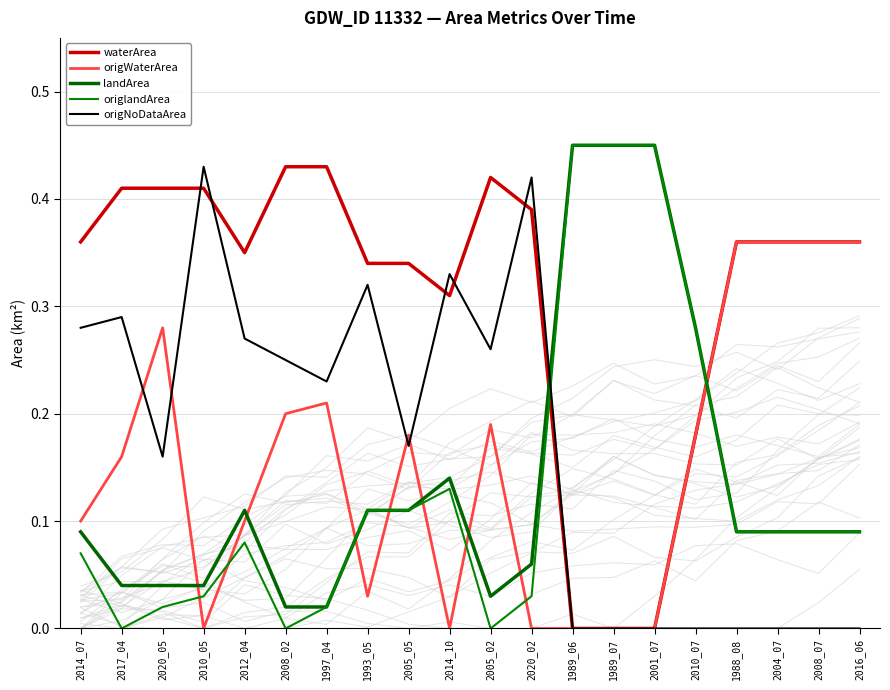

Reading left to right, what are all the values shown in this chart?

waterArea: 0.4	0.4	0.4	0.4	0.3	0.4	0.4	0.3	0.3	0.3	0.4	0.4	0.0	0.0	0.0	0.2	0.4	0.4	0.4	0.4
origWaterArea: 0.1	0.2	0.3	0.0	0.1	0.2	0.2	0.0	0.2	0.0	0.2	0.0	0.0	0.0	0.0	0.2	0.4	0.4	0.4	0.4
landArea: 0.1	0.0	0.0	0.0	0.1	0.0	0.0	0.1	0.1	0.1	0.0	0.1	0.5	0.5	0.5	0.3	0.1	0.1	0.1	0.1
origlandArea: 0.1	0.0	0.0	0.0	0.1	0.0	0.0	0.1	0.1	0.1	0.0	0.0	0.5	0.5	0.5	0.3	0.1	0.1	0.1	0.1
origNoDataArea: 0.3	0.3	0.2	0.4	0.3	0.2	0.2	0.3	0.2	0.3	0.3	0.4	0.0	0.0	0.0	0.0	0.0	0.0	0.0	0.0